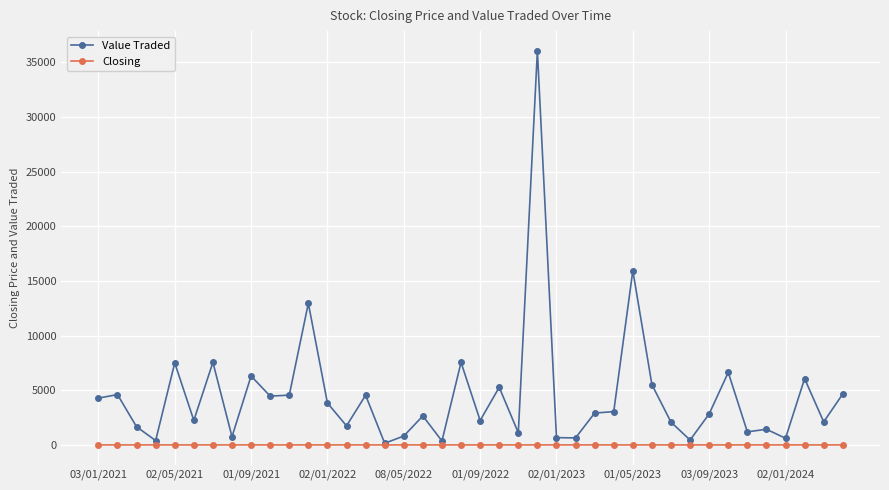

What is the value of the Value Traded point at the 12th from the left?

12958.0